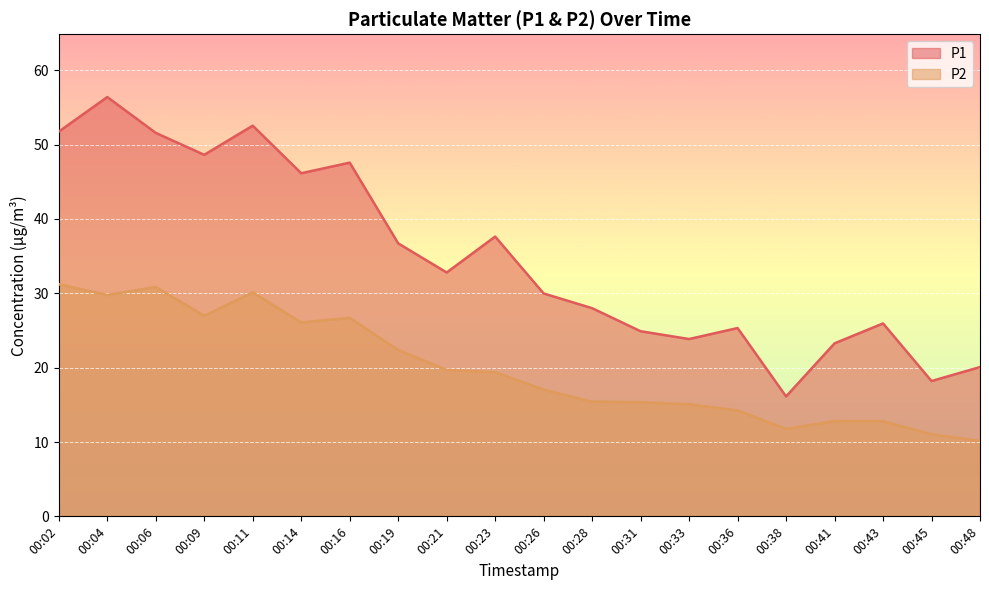

How many lines are shown in the chart?

2